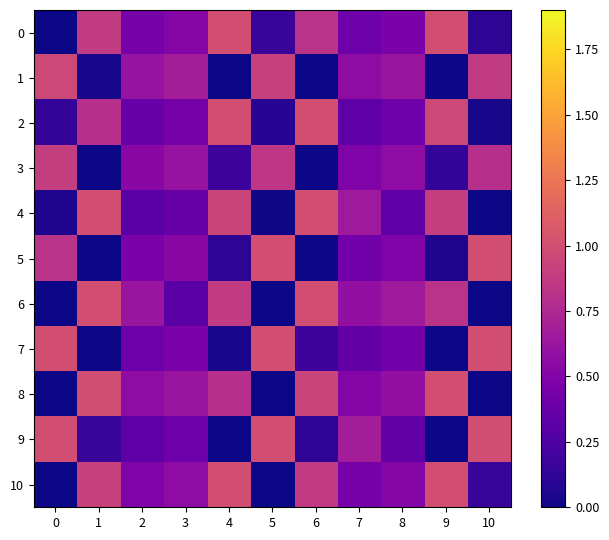

At which category is the sum across all series the highest?

4